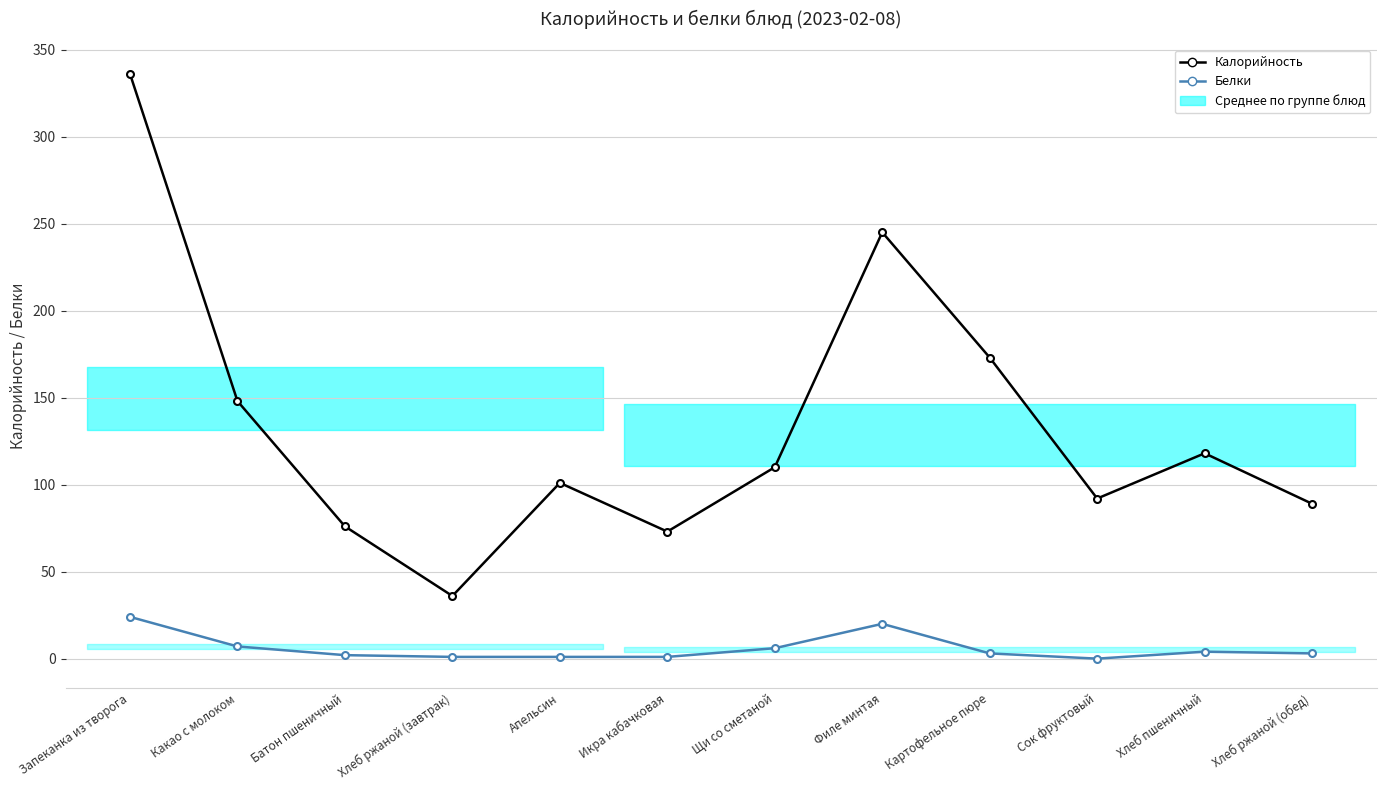

Does the chart have visible grid lines?

Yes